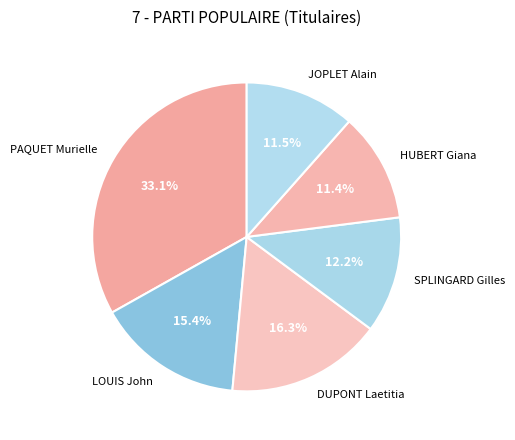

Does SPLINGARD Gilles account for over 50% of the chart?

No